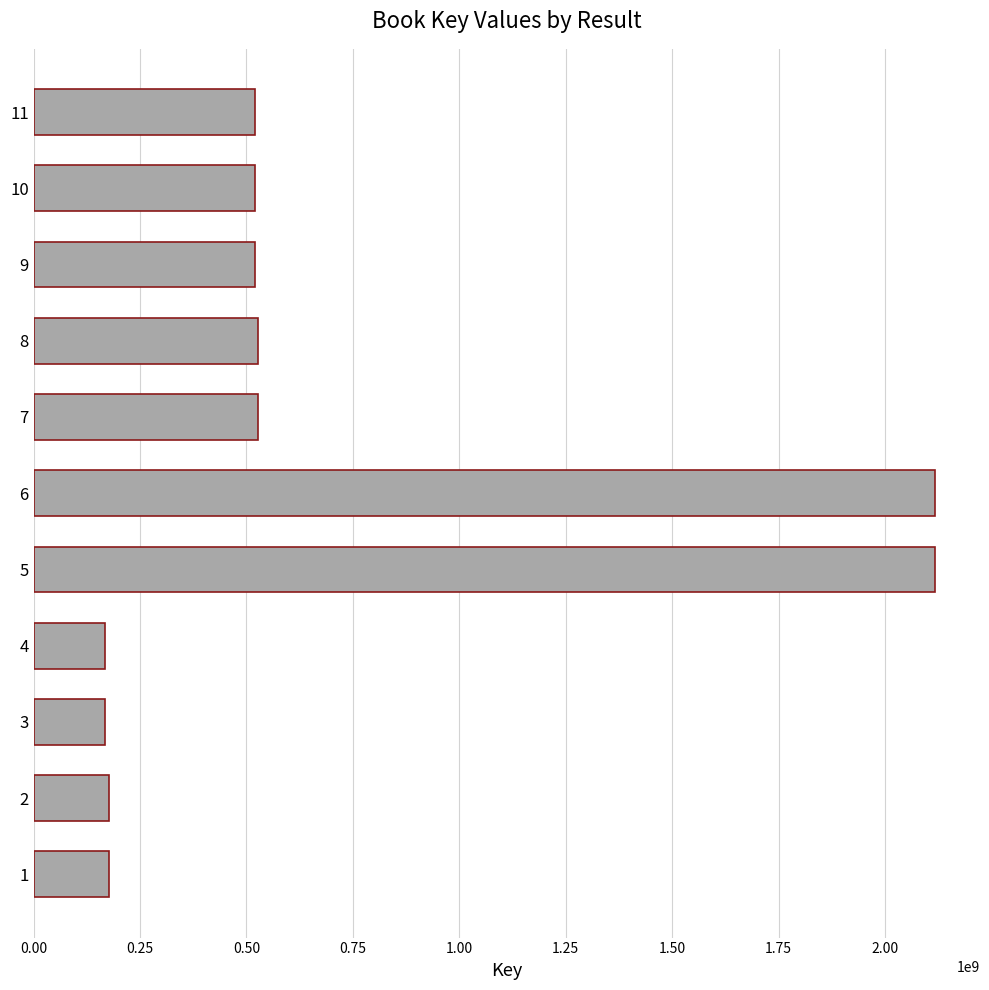

Is it true that the value at 11 is 519216719?

True